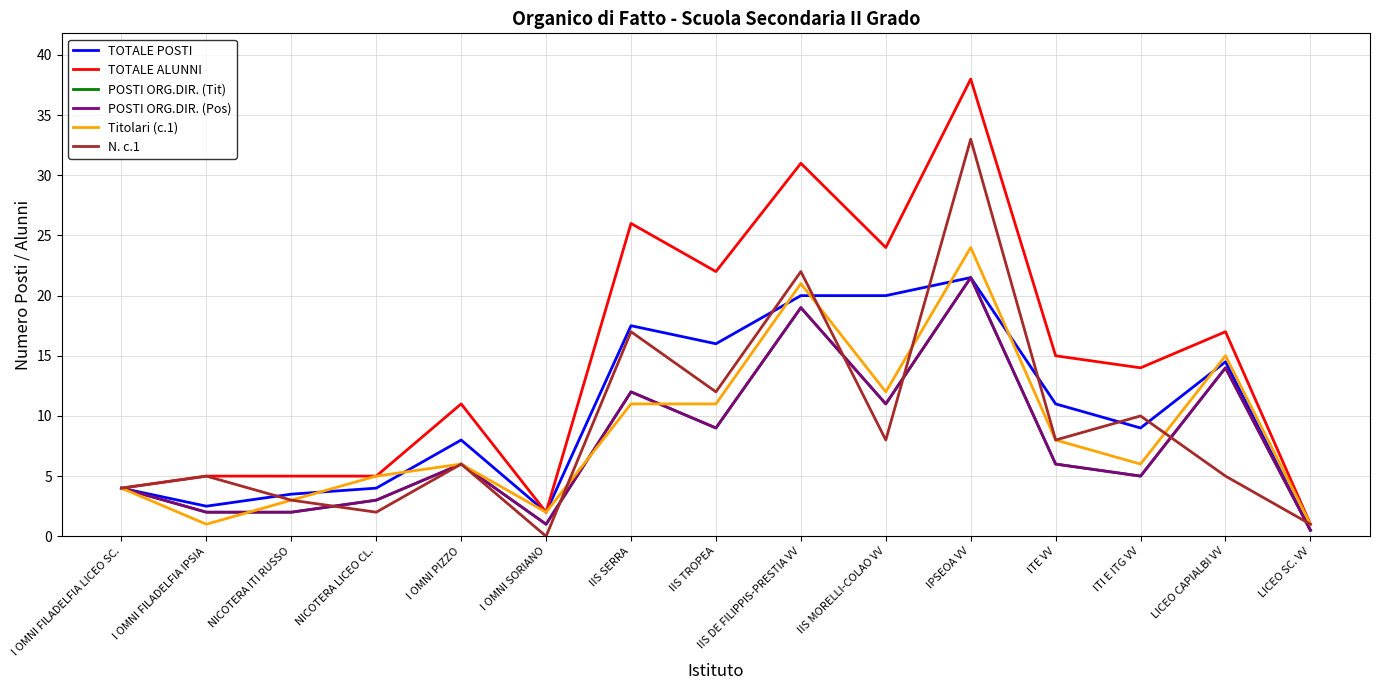

Does the chart display data point markers on the line(s)?

No